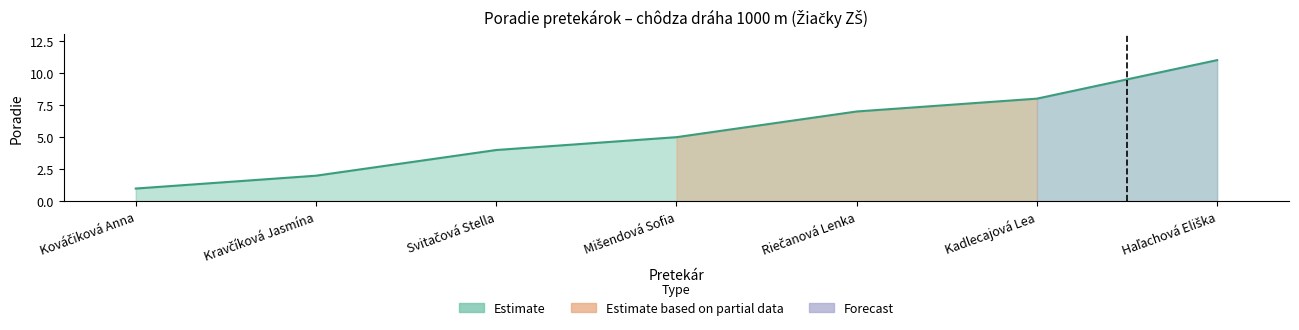

True or false: the data shows 2 at Mišendová Sofia.

False